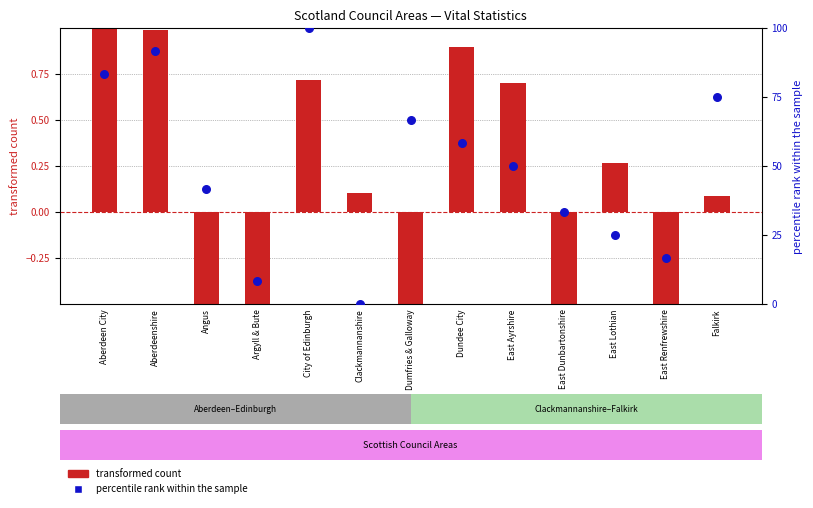

At how many categories does at least one series exceed 90?

2